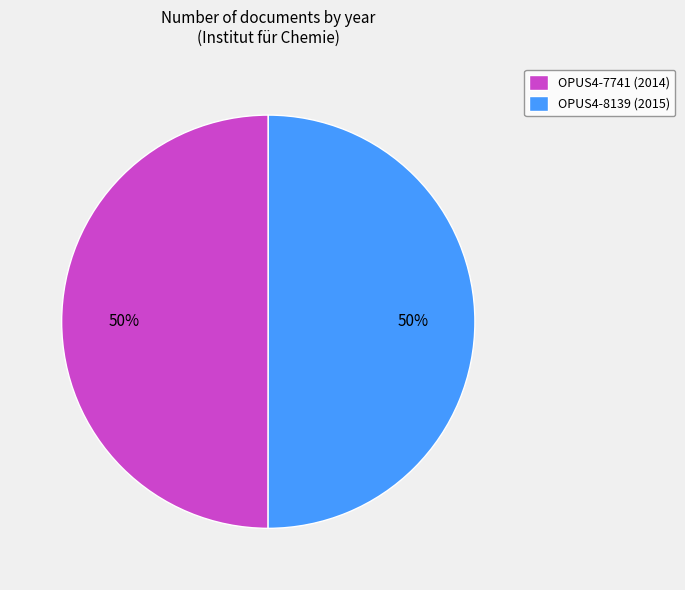

What is the ratio of the value at OPUS4-8139 (2015) to the value at OPUS4-7741 (2014)?

1.0